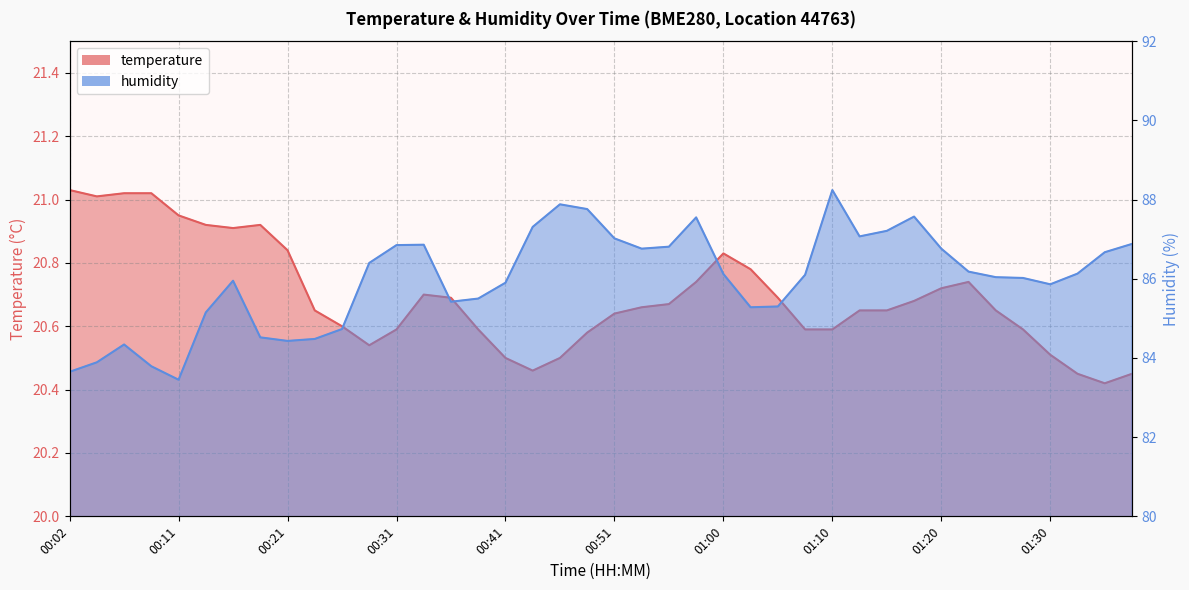

Reading left to right, what are all the values shown in this chart?

temperature: 21.0	21.0	21.0	21.0	20.9	20.9	20.9	20.9	20.8	20.6	20.6	20.5	20.6	20.7	20.7	20.6	20.5	20.5	20.5	20.6	20.6	20.7	20.7	20.7	20.8	20.8	20.7	20.6	20.6	20.6	20.6	20.7	20.7	20.7	20.6	20.6	20.5	20.4	20.4	20.4
humidity: 83.7	83.9	84.3	83.8	83.5	85.2	86.0	84.5	84.4	84.5	84.7	86.4	86.8	86.9	85.4	85.5	85.9	87.3	87.9	87.8	87.0	86.8	86.8	87.5	86.1	85.3	85.3	86.1	88.2	87.1	87.2	87.6	86.8	86.2	86.0	86.0	85.9	86.1	86.7	86.9